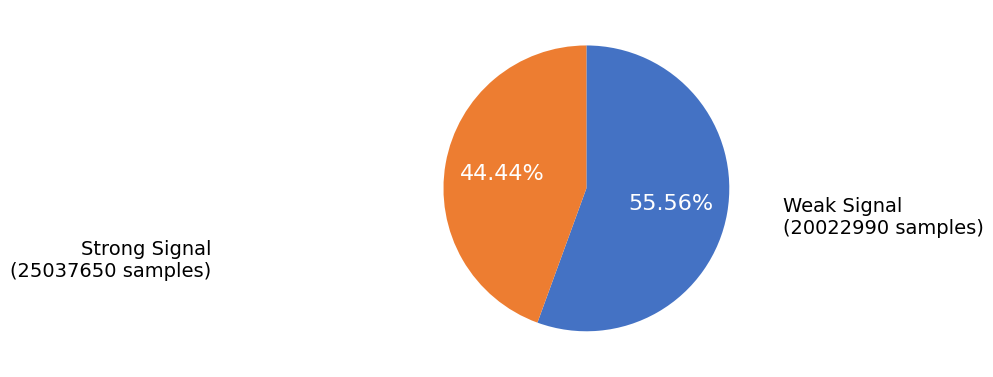

Which has a higher value, Weak Signal or Strong Signal?

Strong Signal